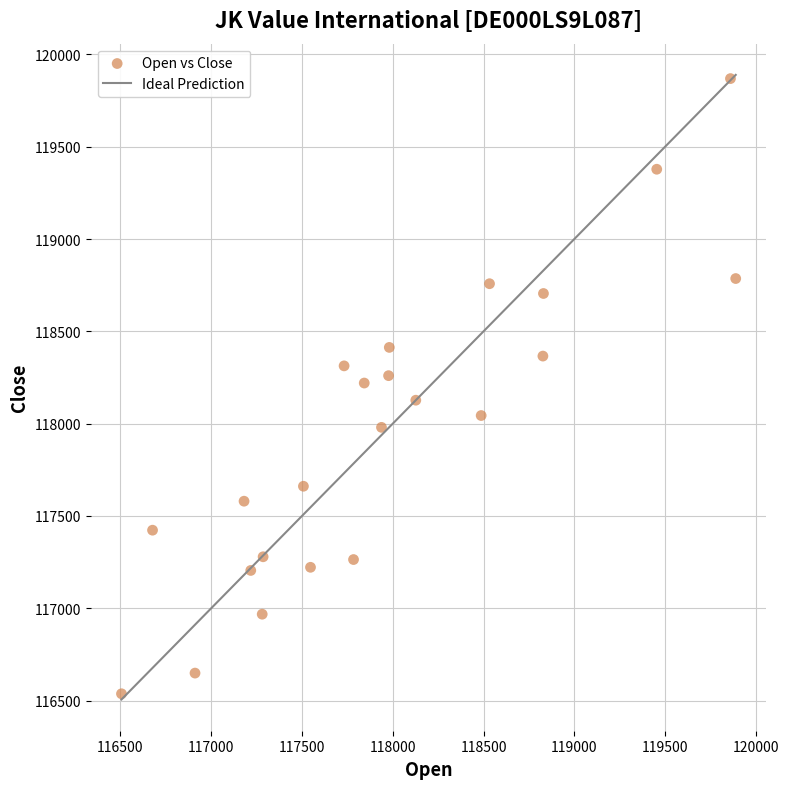

What is the range of X values (max minus min)?

3383